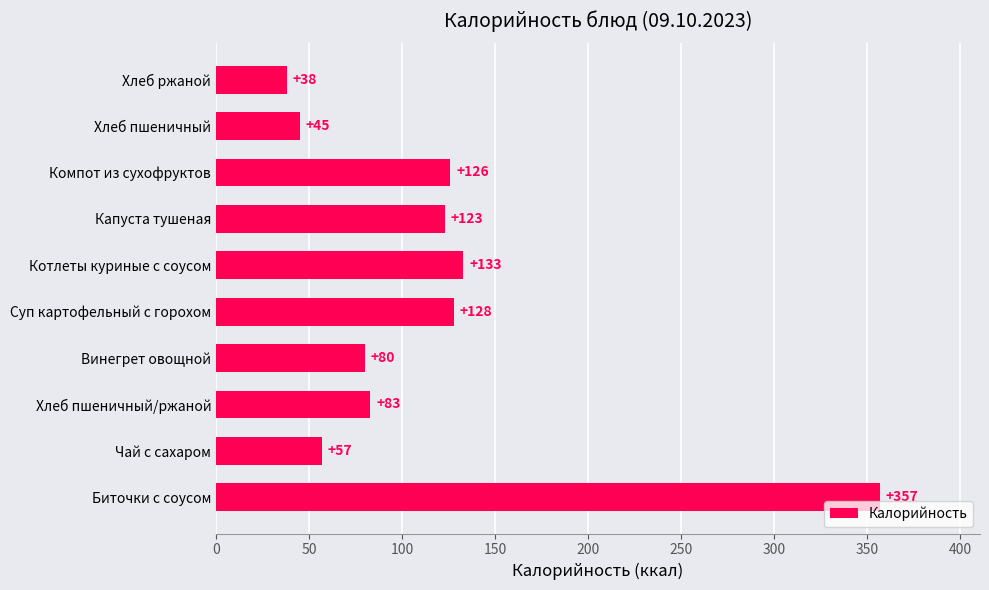

True or false: the data shows 85 at Капуста тушеная.

False